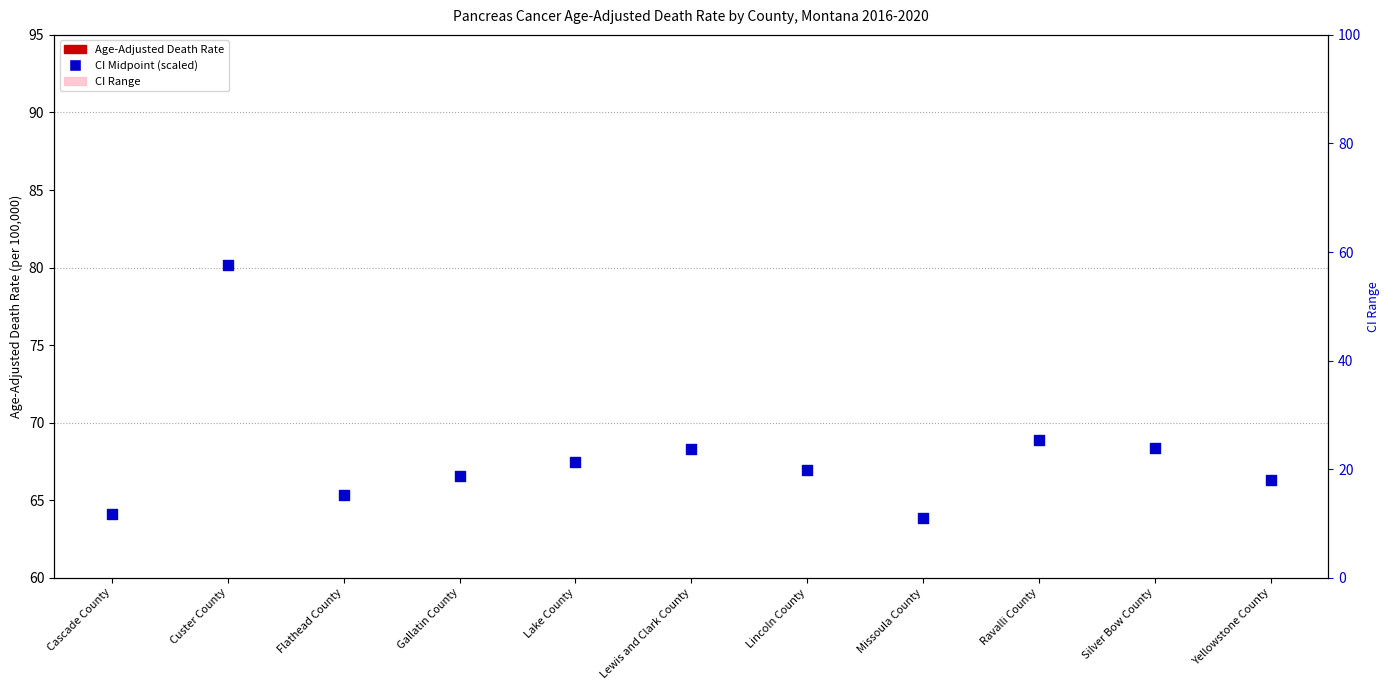

Which series has the largest total across all categories?

CI midpoint (scaled)